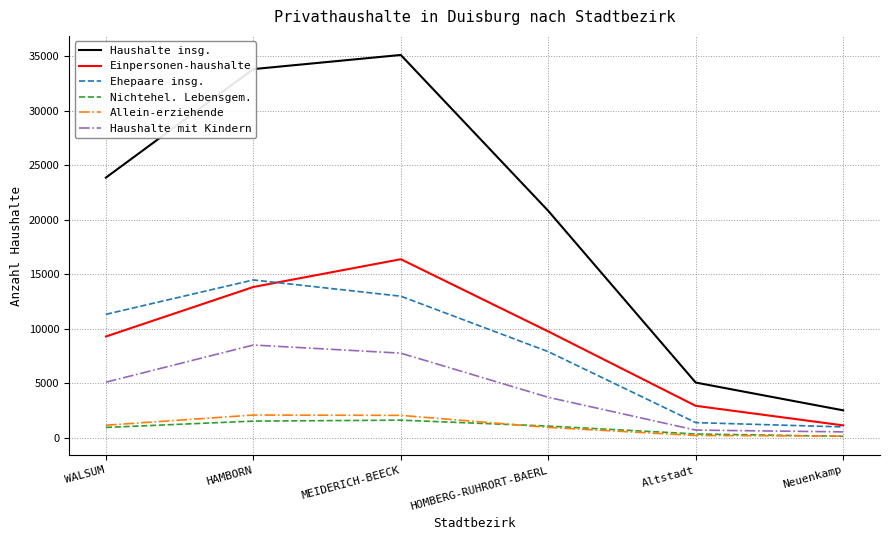

The Haushalte insg. series shows 35129 at MEIDERICH-BEECK. True or false?

True